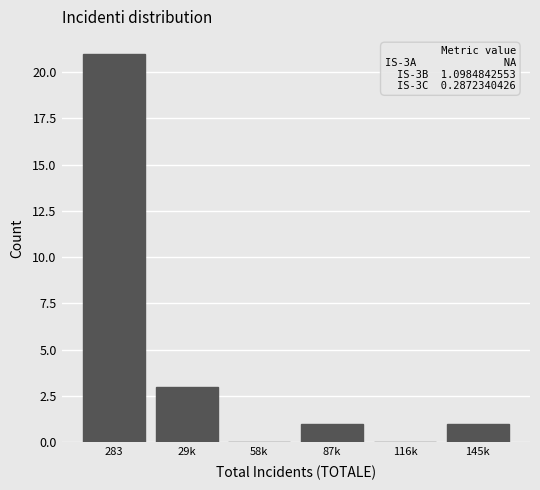

Reading left to right, transcribe all the data shown in this chart.

283=21	29k=3	58k=0	87k=1	116k=0	145k=1